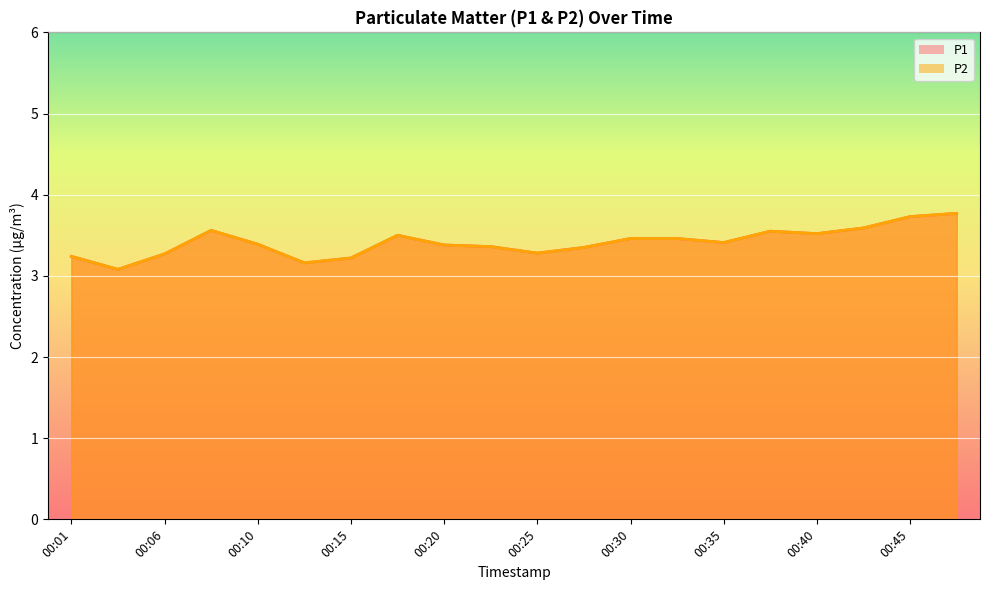

Which category has the lowest value across all series?

00:03